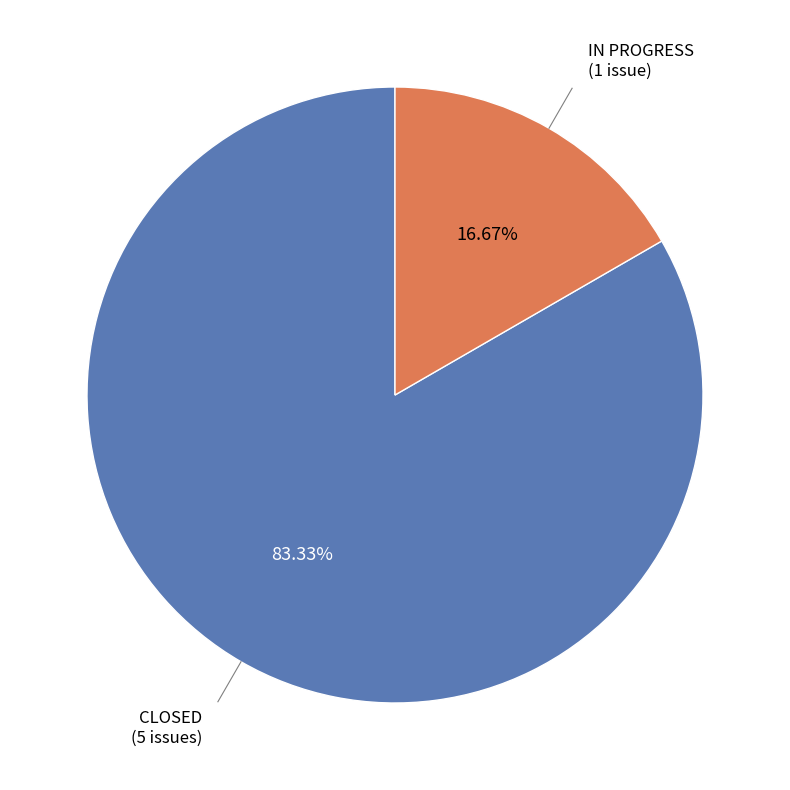

What is the largest slice in the pie chart?

CLOSED